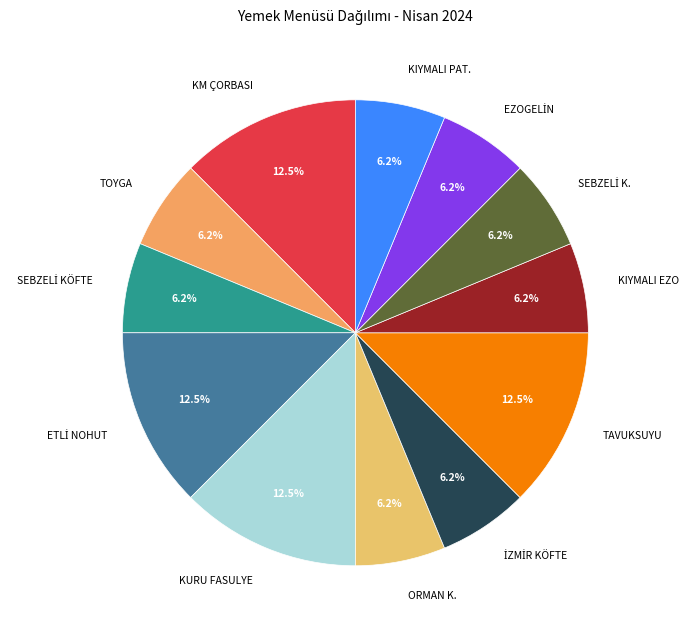

Count the number of slices in the pie.

12